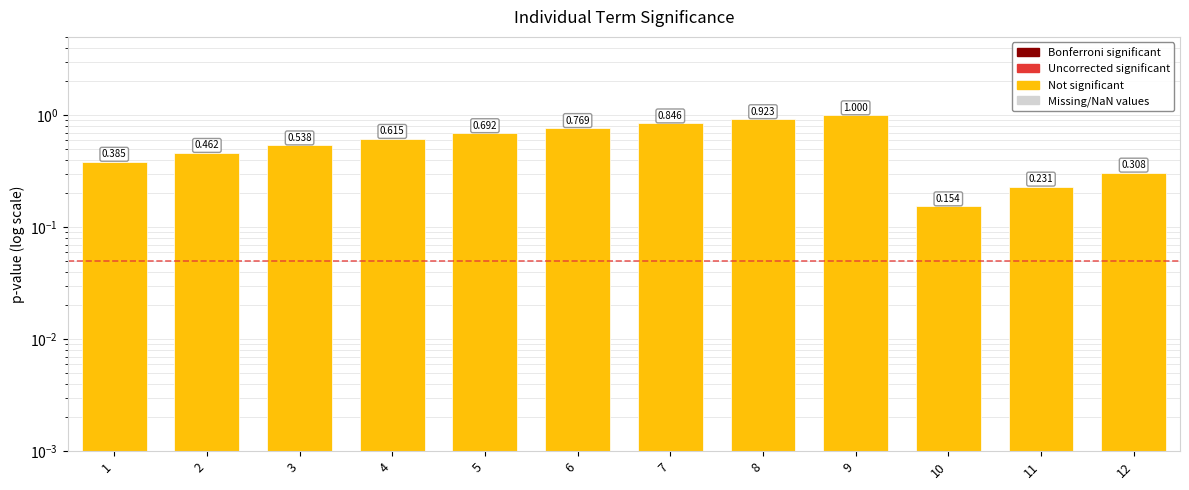

Reading left to right, what are all the values shown in this chart?

1=0.4	2=0.5	3=0.5	4=0.6	5=0.7	6=0.8	7=0.8	8=0.9	9=1.0	10=0.2	11=0.2	12=0.3